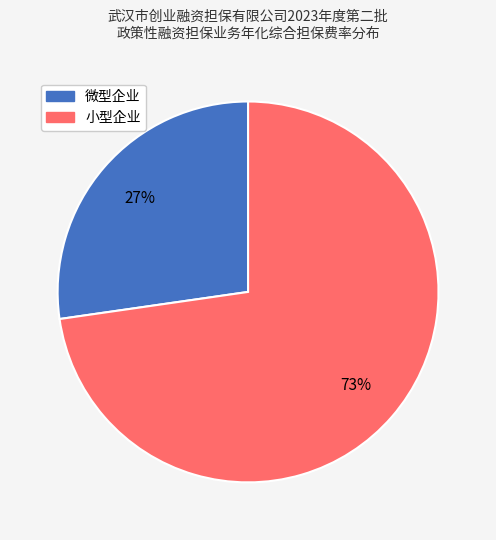

True or false: 小型企业 accounts for 11% of the total.

False